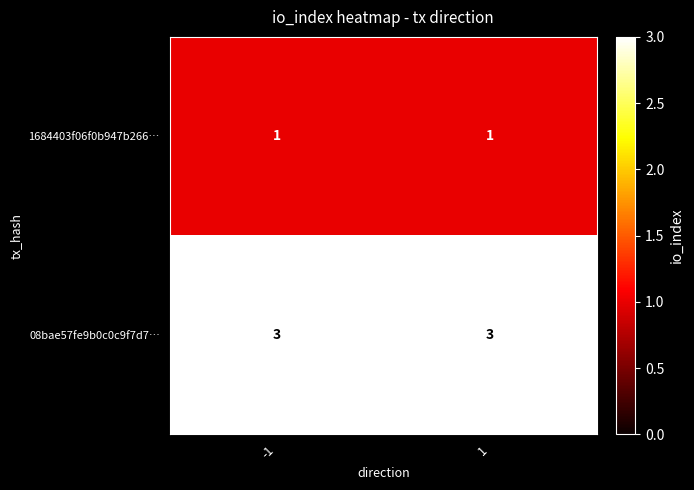

The value of 08bae57fe9b0c0c9f7d7… at -1 is 4. True or false?

False